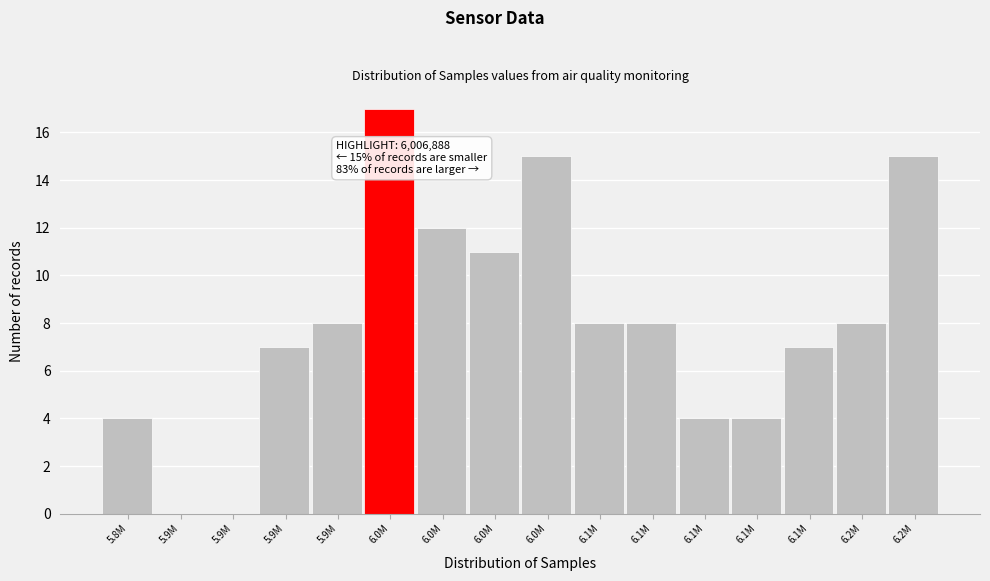

How many categories are shown in the chart?

16